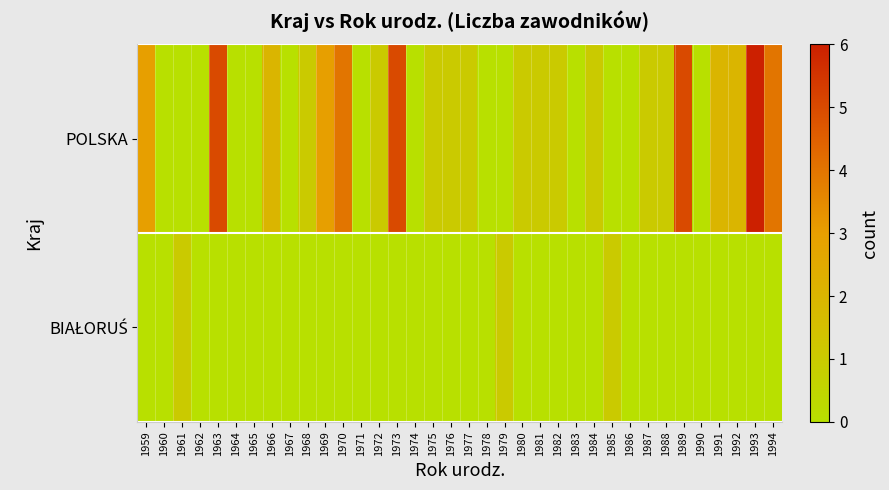

What is the spread (max minus min) of values at 1981?

1